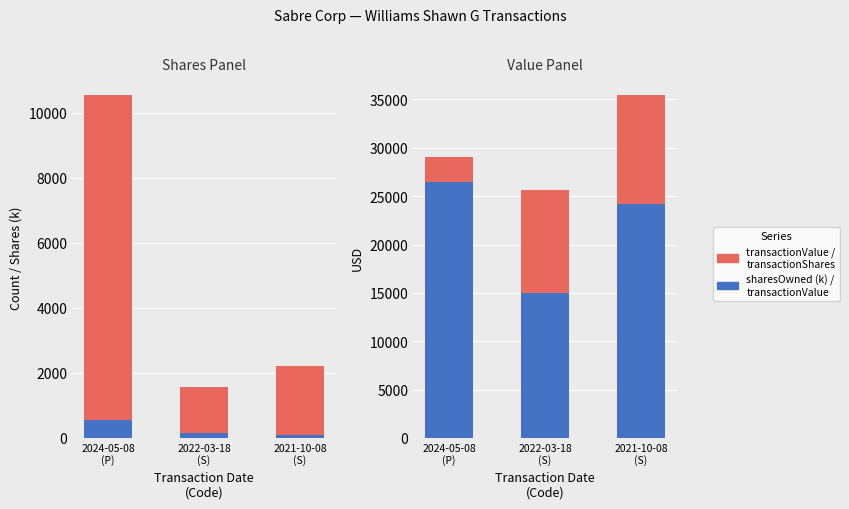

Rank the categories by pricePerShare×1000 value from highest to lowest.

2021-10-08
(S), 2022-03-18
(S), 2024-05-08
(P)